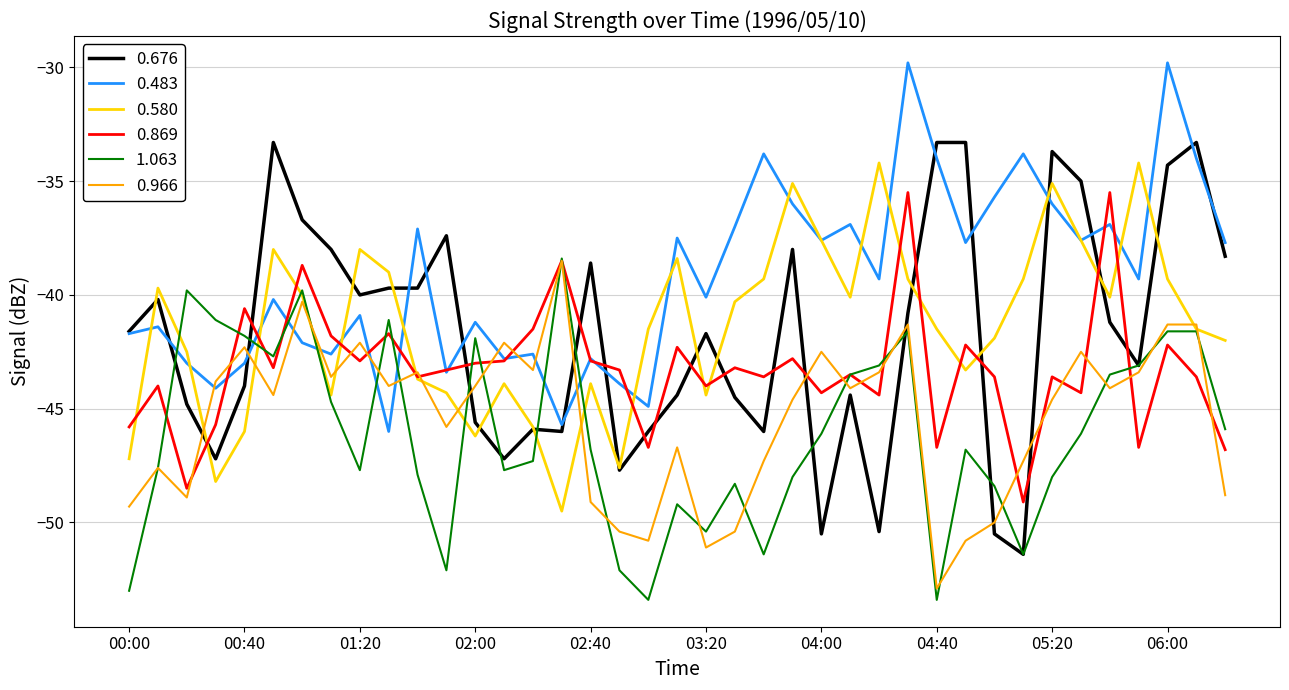

Which series has the largest total across all categories?

0.483